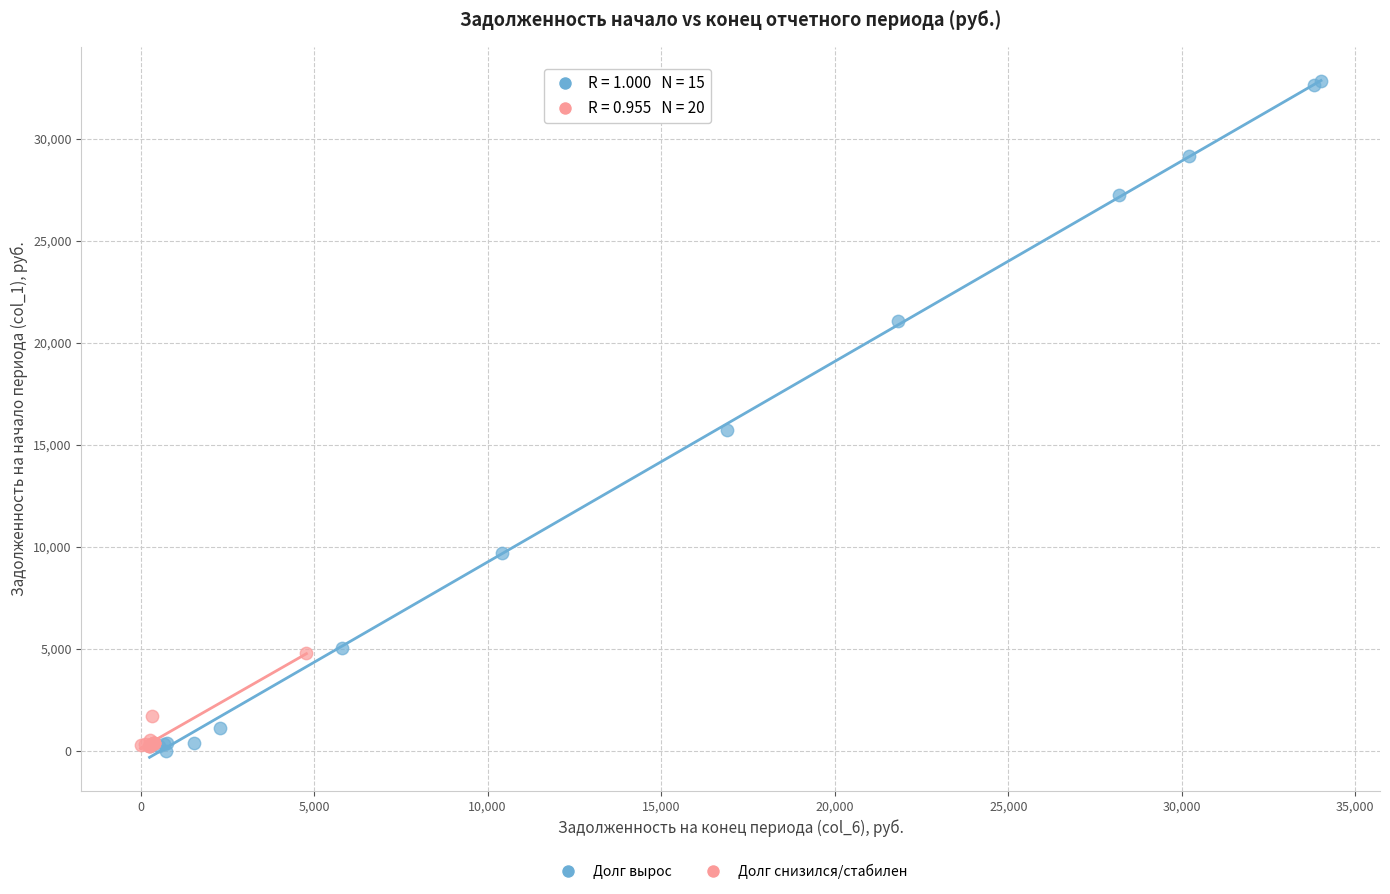

Which series has the widest spread of Y values?

Долг вырос